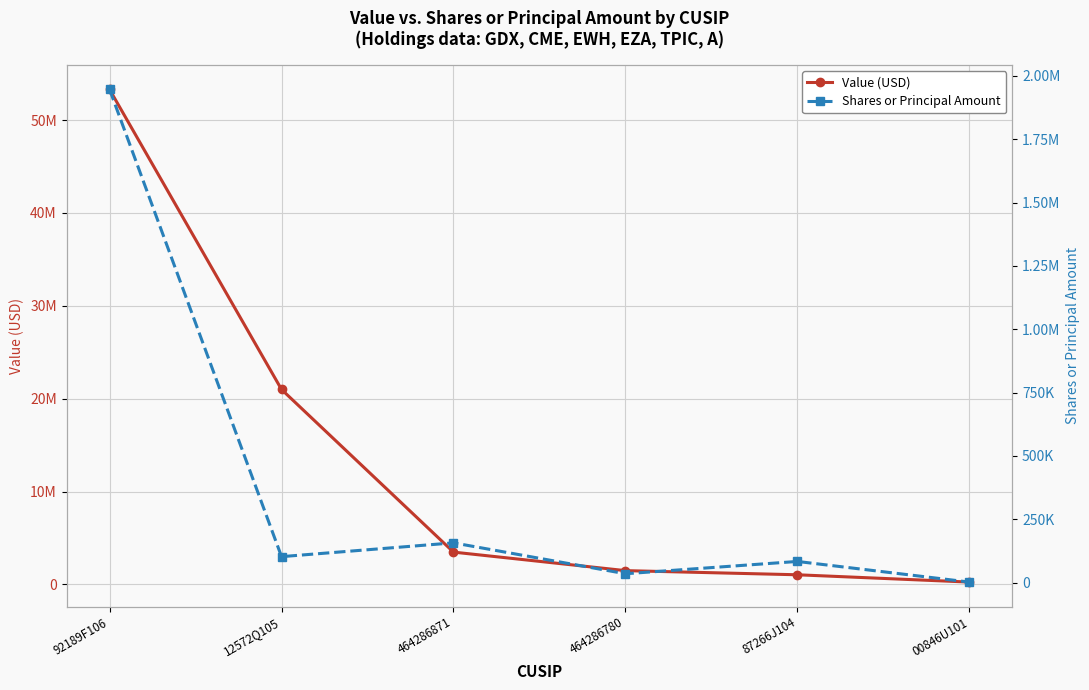

Which series has the largest range (max minus min)?

Value (USD)